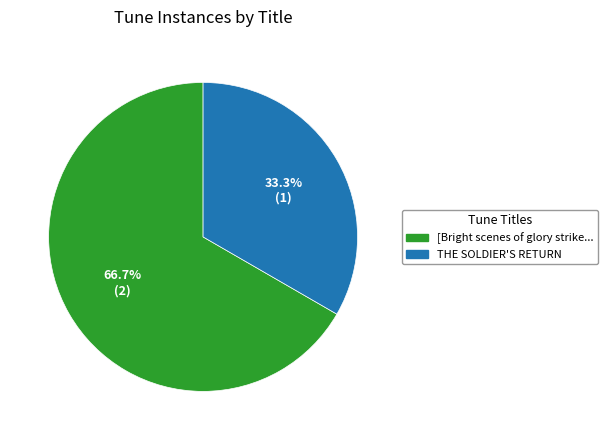

Is there any slice that represents more than half of the pie?

Yes